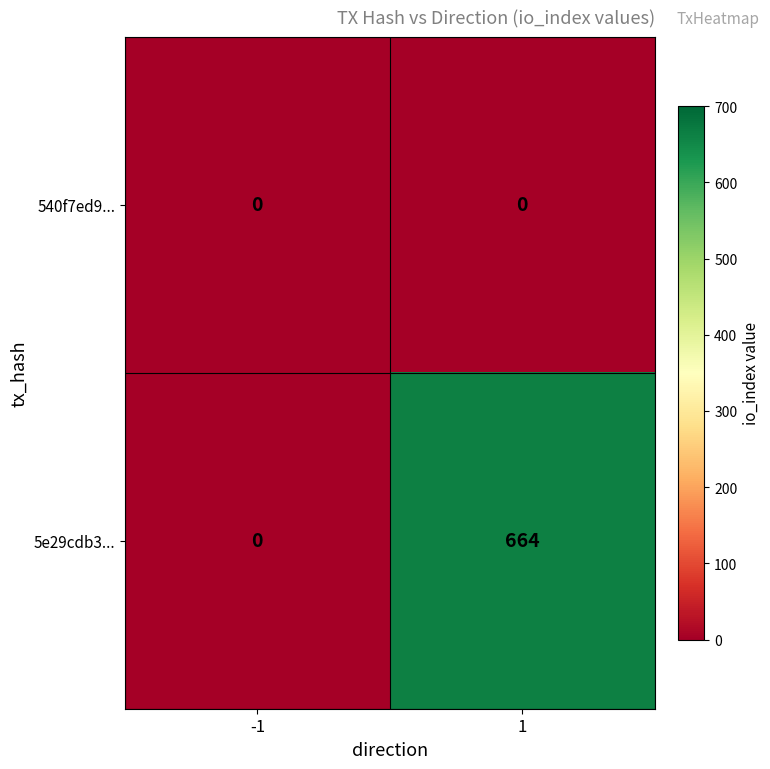

What is the difference between the maximum and minimum values in the 5e29cdb3... series?

664